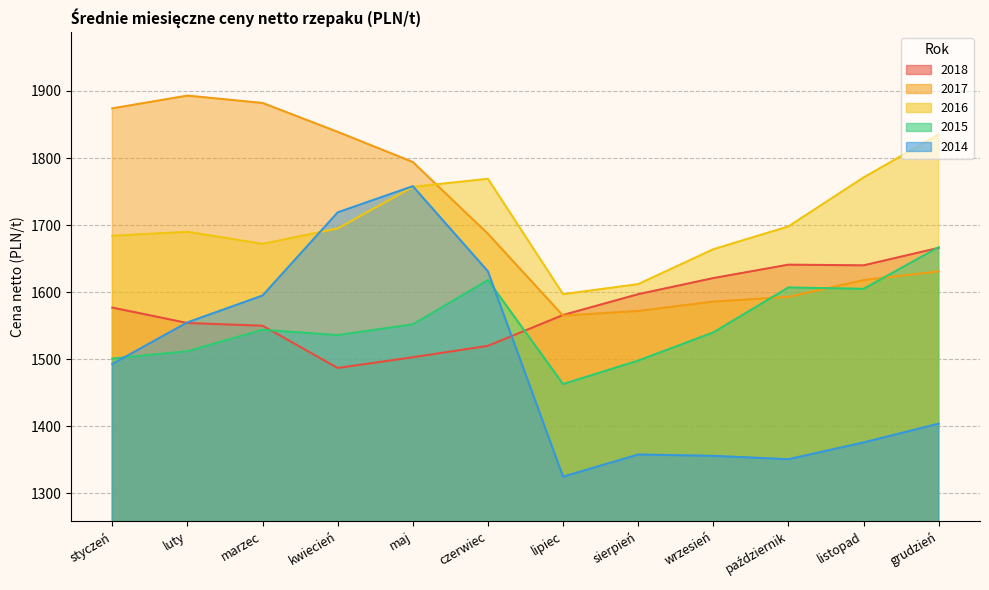

What is the smallest value displayed?

1325